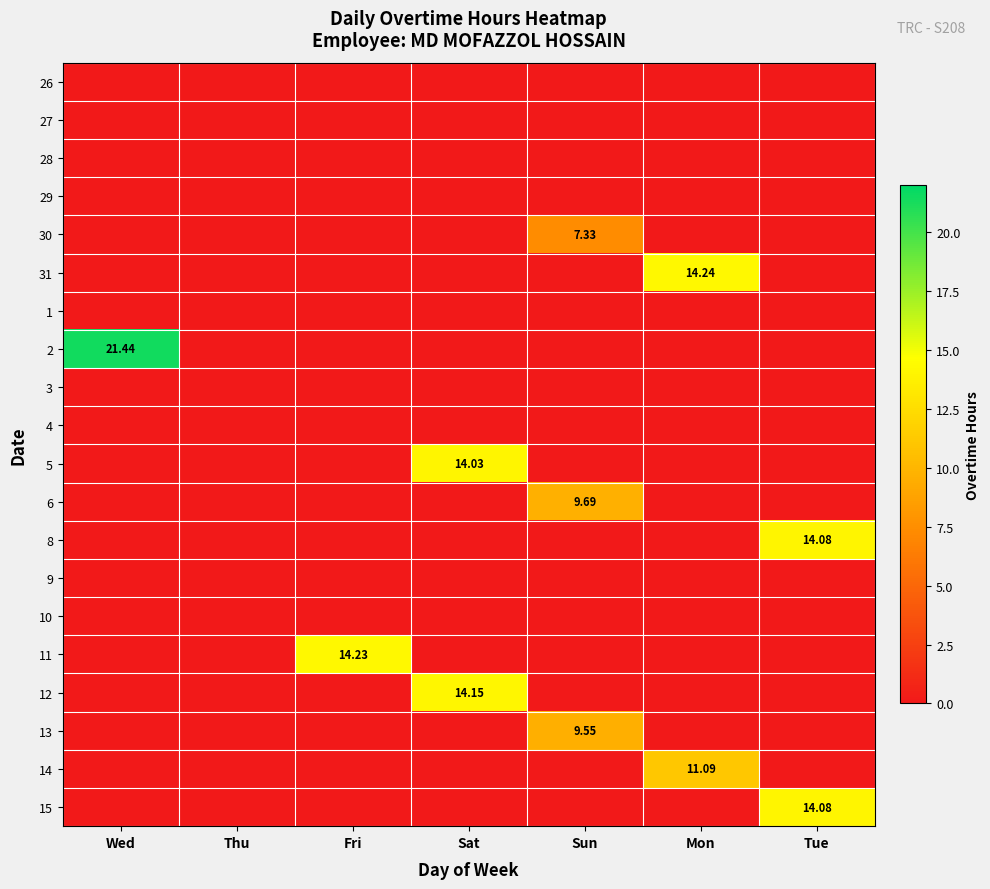

At which label does 29 reach its minimum?

Wed